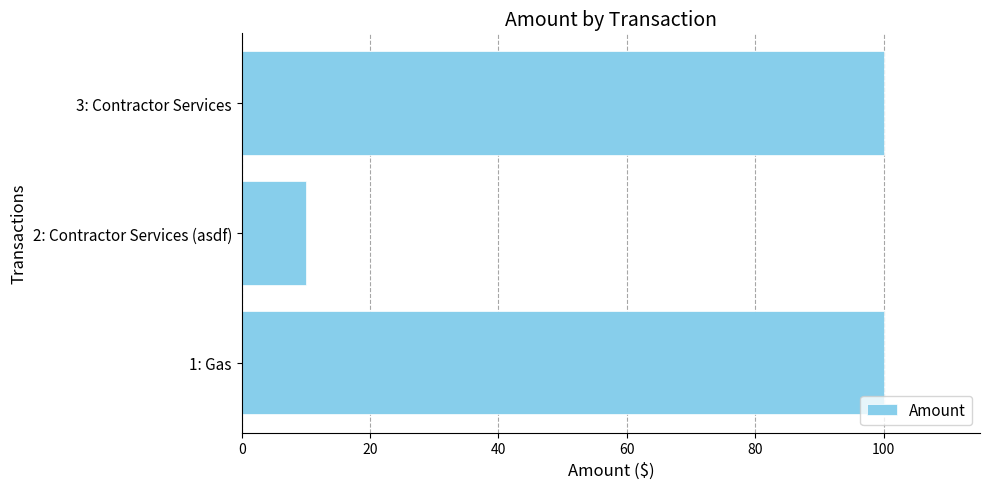

What is the greatest value displayed?

100